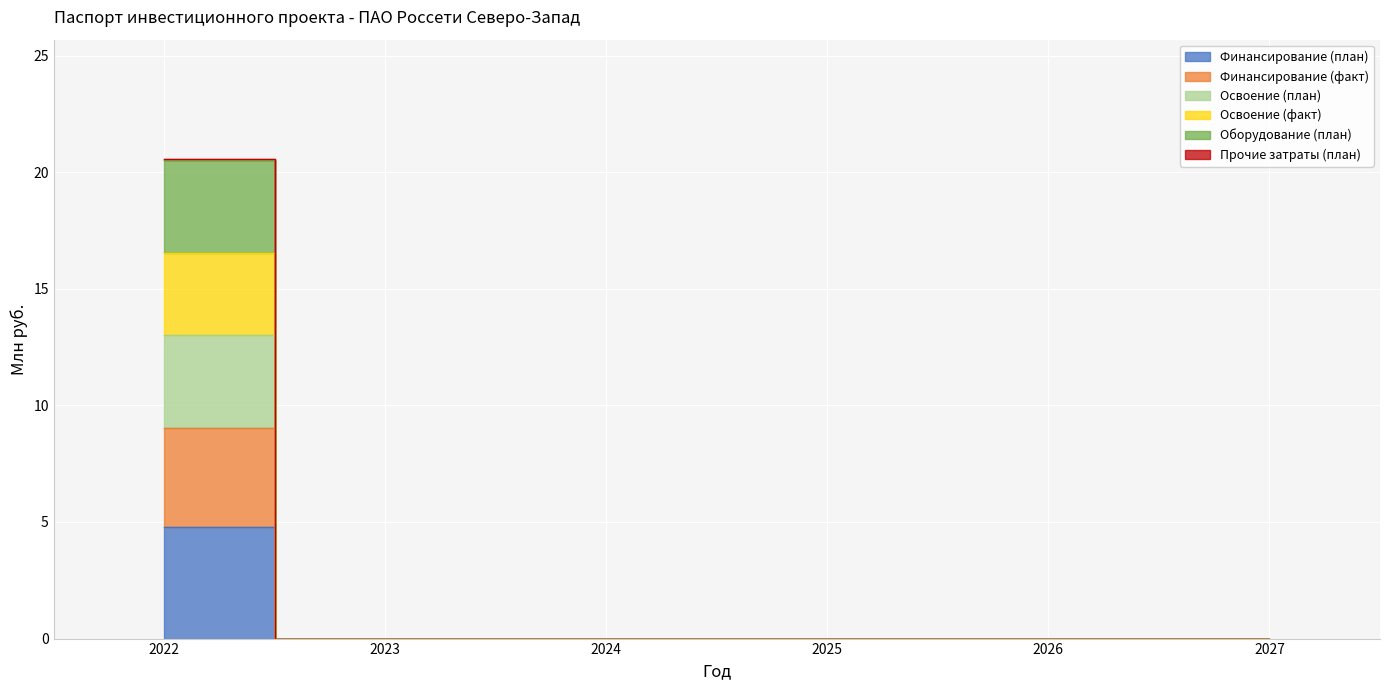

At which label does Освоение (план) reach its minimum?

2023